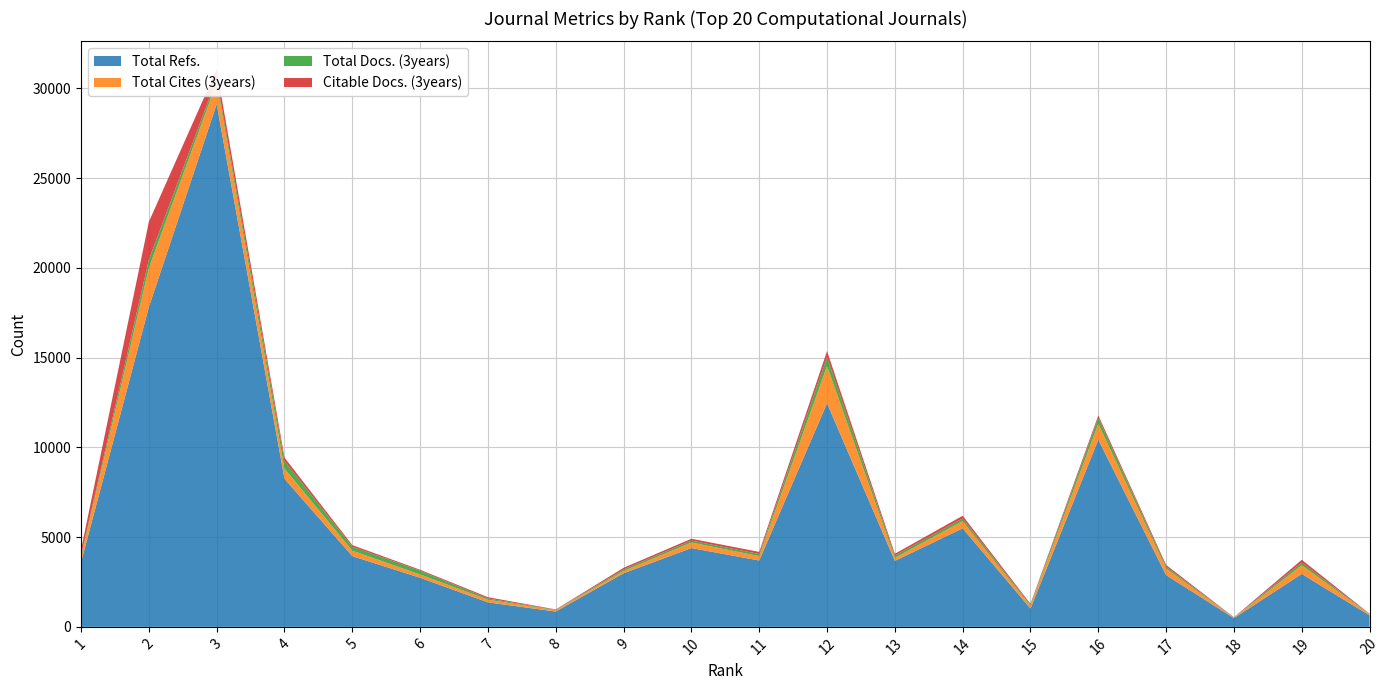

Reading left to right, what are all the values shown in this chart?

Total Refs.: 3598	17813	29115	8249	3940	2735	1365	854	2987	4390	3697	12453	3676	5489	1022	10426	2883	486	2950	638
Total Cites (3years): 318	2176	1207	570	304	182	149	73	127	309	246	2073	173	397	147	889	369	19	479	63
Total Docs. (3years): 67	462	217	417	218	210	68	22	91	105	116	502	119	152	57	332	98	15	154	16
Citable Docs. (3years): 309	2108	523	195	92	53	71	22	85	105	116	332	103	152	57	132	98	15	154	16